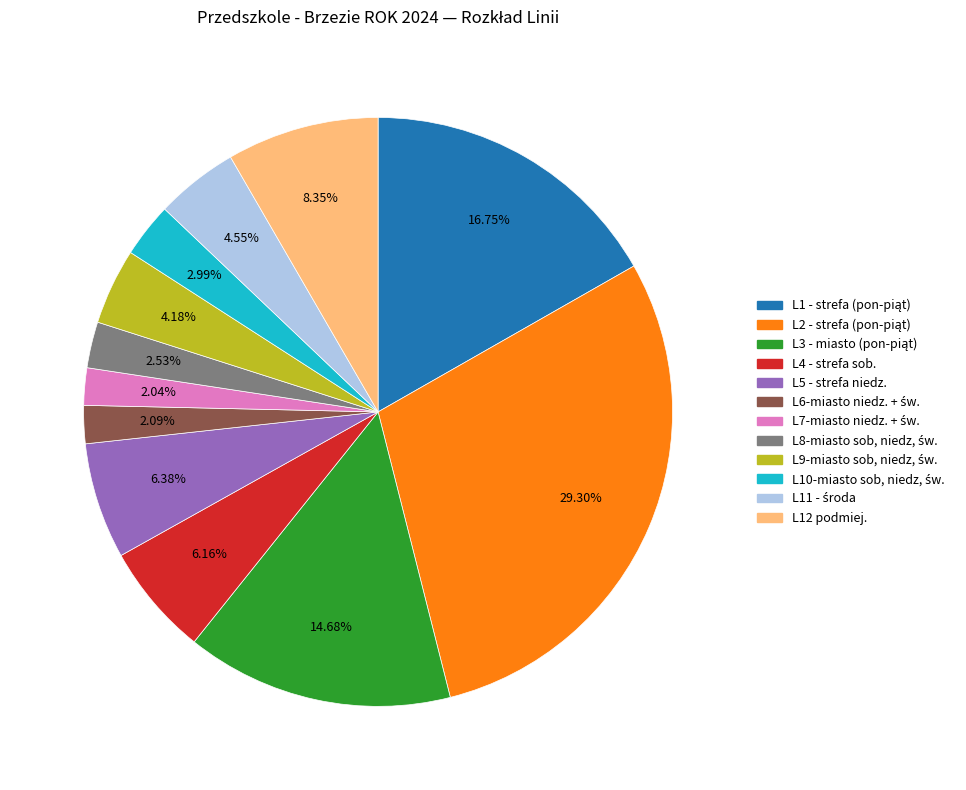

Approximately how many times larger is the value at L12 podmiej. compared to L4 - strefa sob.?

1.4